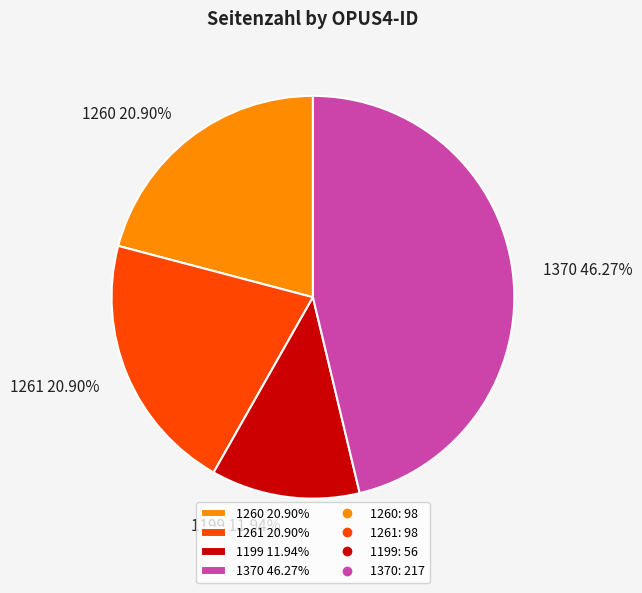

Is it true that 1199 is 12% of the pie?

True